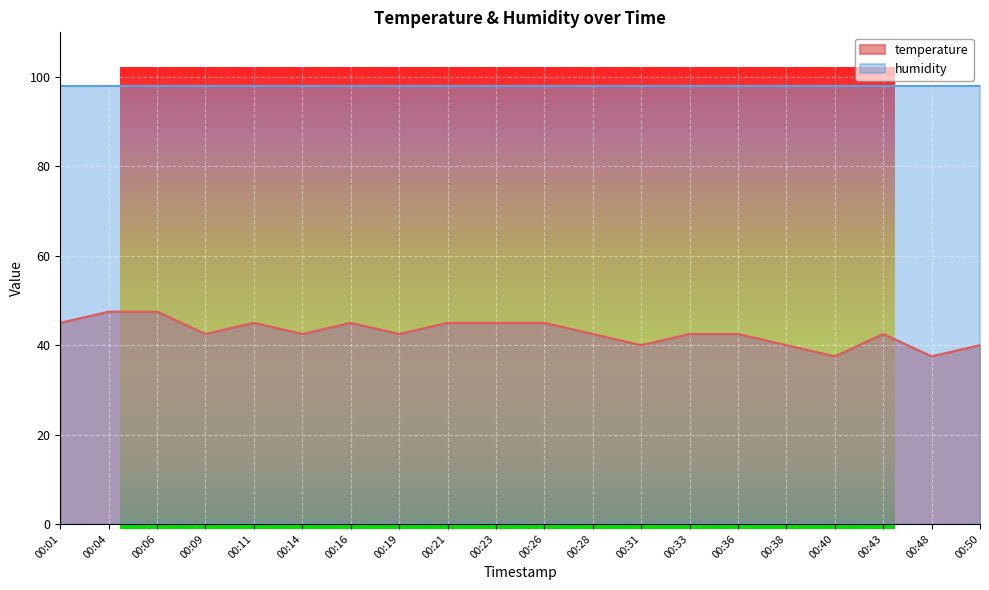

What is the average value?

42.9